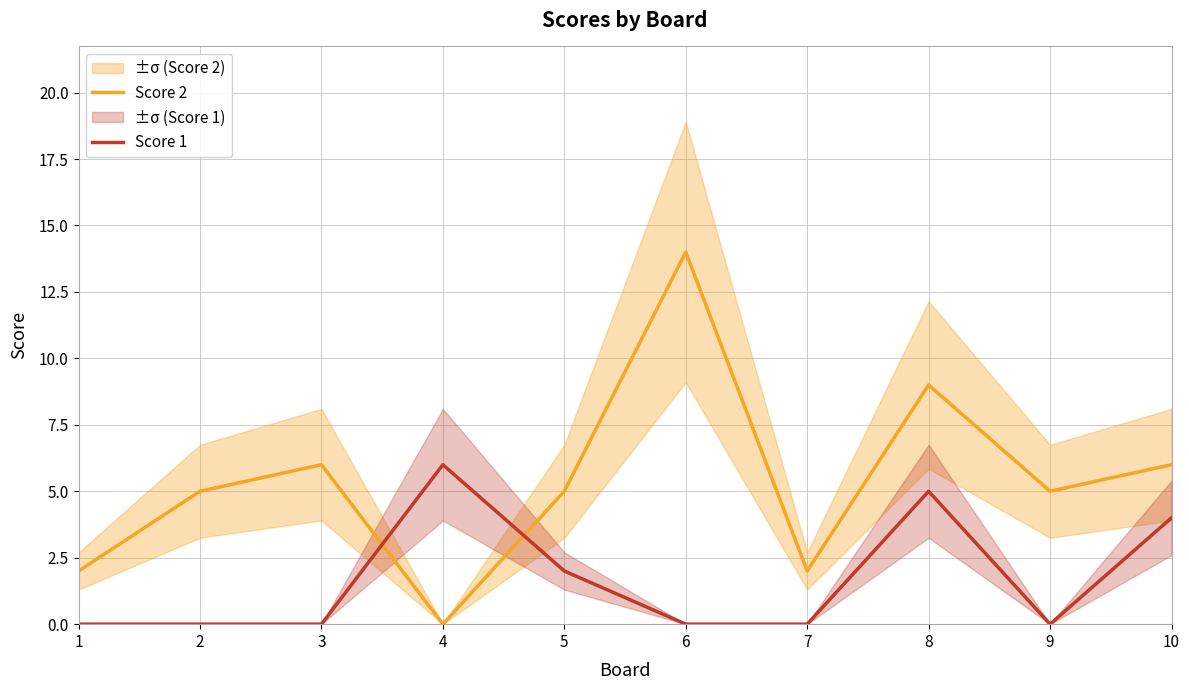

What is the sum of all Score 2 values?

54